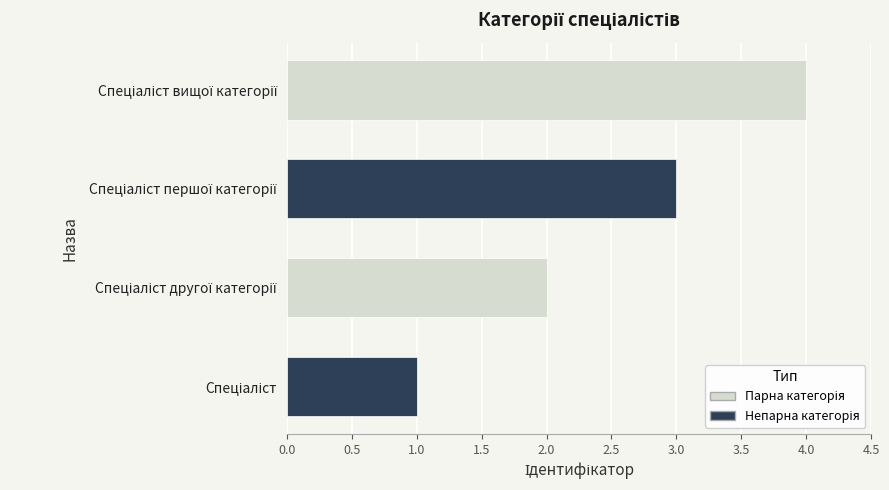

What is the sum of all values?

10